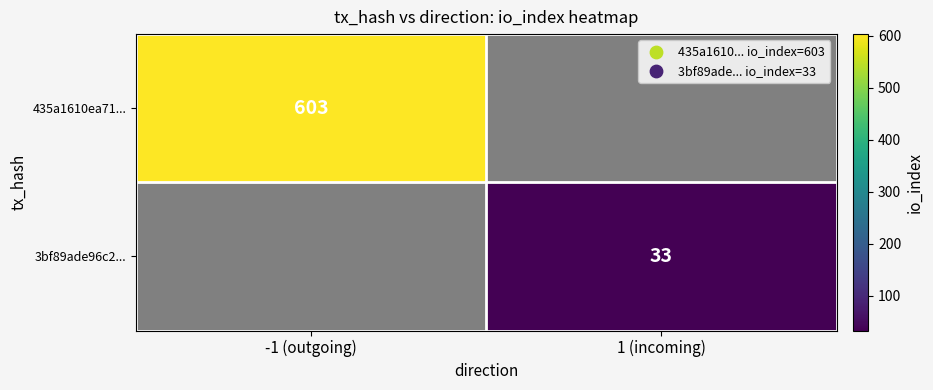

At which category does the chart reach its peak across all series?

-1 (outgoing)